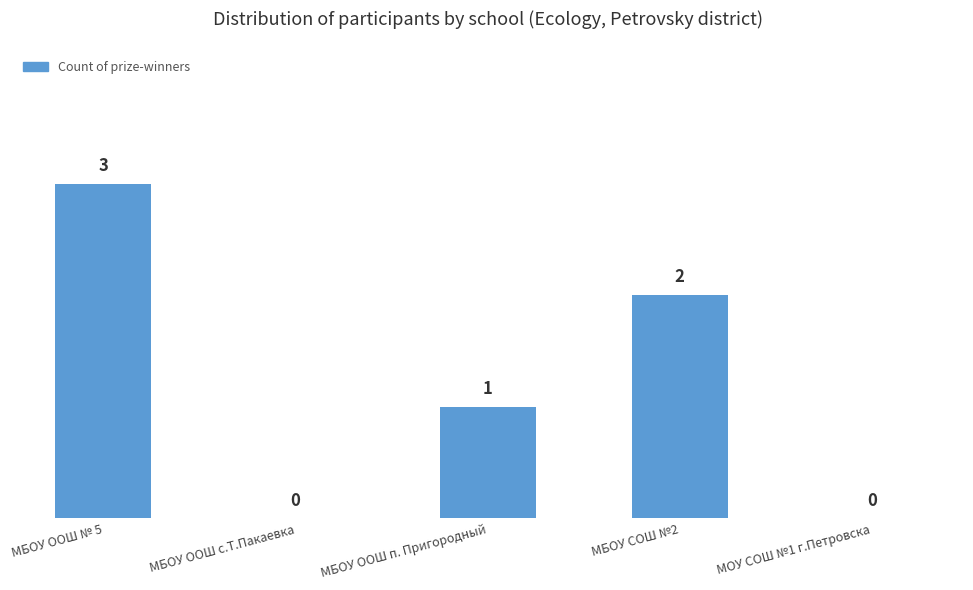

Which category has the highest value across all series?

МБОУ ООШ № 5